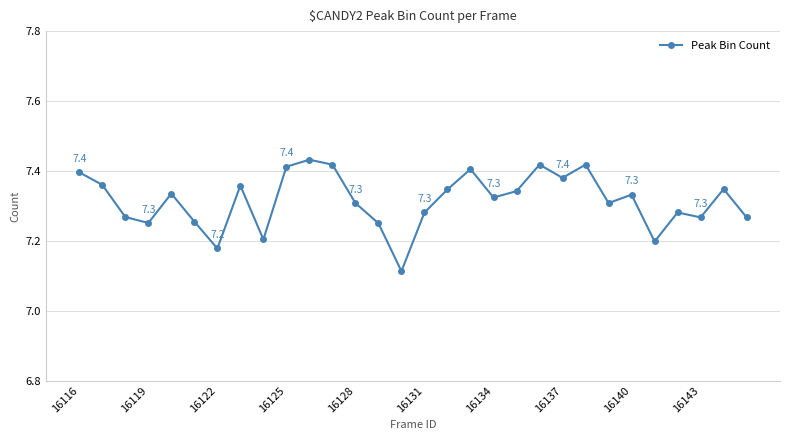

What is the sum of all values?

219.5